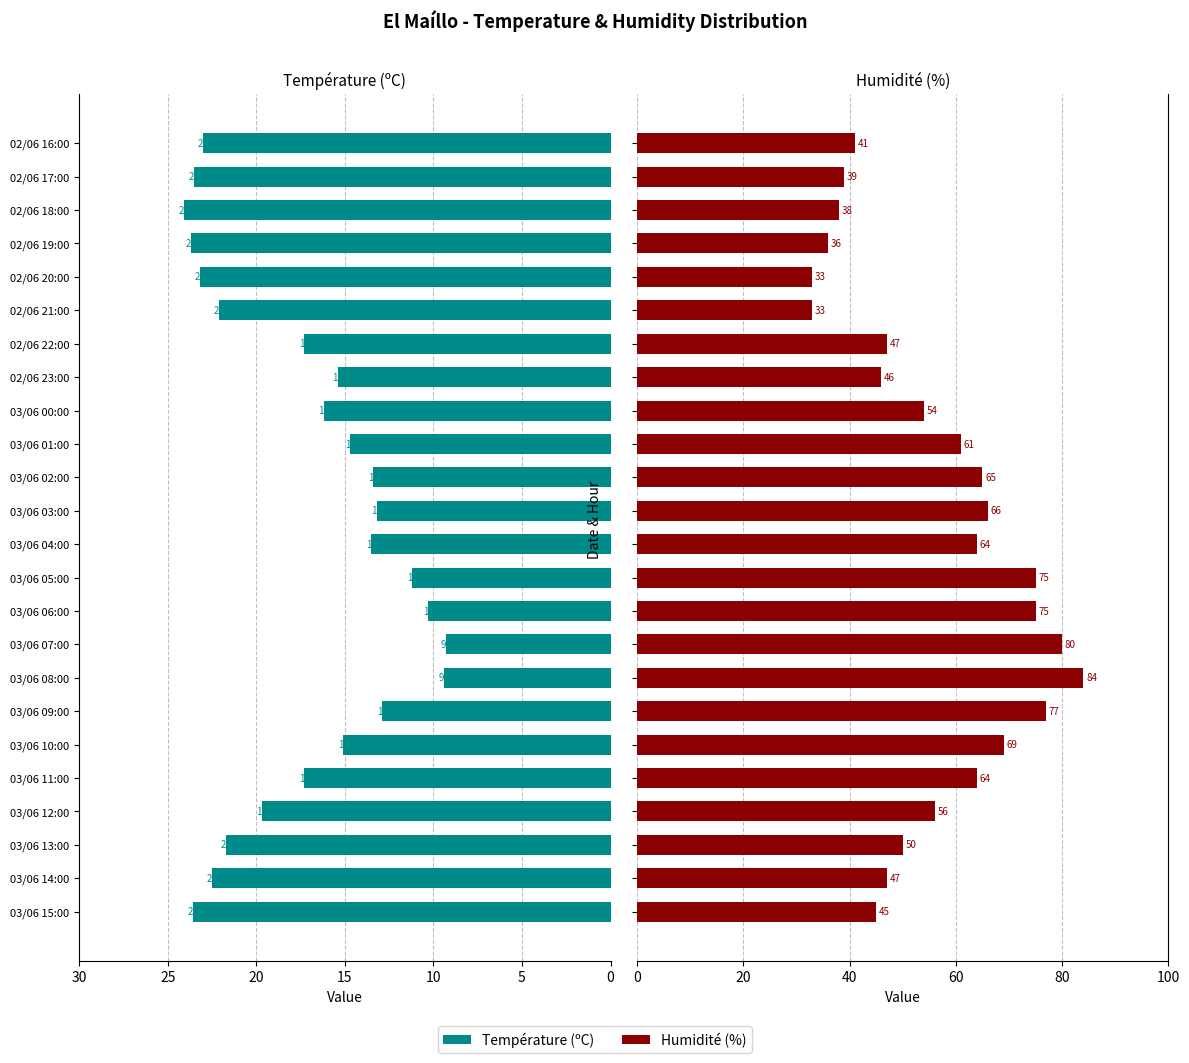

Reading left to right, transcribe all the data shown in this chart.

Température (ºC): 23.6	22.5	21.7	19.7	17.3	15.1	12.9	9.4	9.3	10.3	11.2	13.5	13.2	13.4	14.7	16.2	15.4	17.3	22.1	23.2	23.7	24.1	23.5	23.0
Humidité (%): 45.0	47.0	50.0	56.0	64.0	69.0	77.0	84.0	80.0	75.0	75.0	64.0	66.0	65.0	61.0	54.0	46.0	47.0	33.0	33.0	36.0	38.0	39.0	41.0